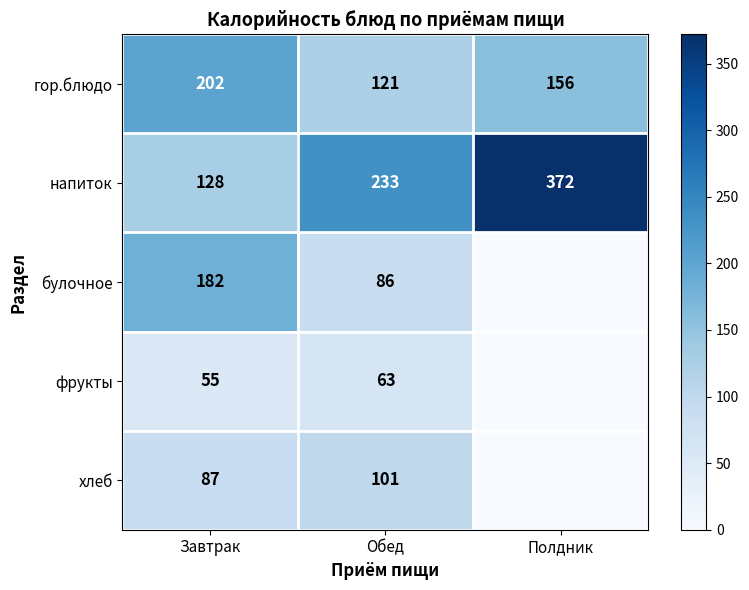

Read the напиток value at Полдник, to the nearest 50.

350